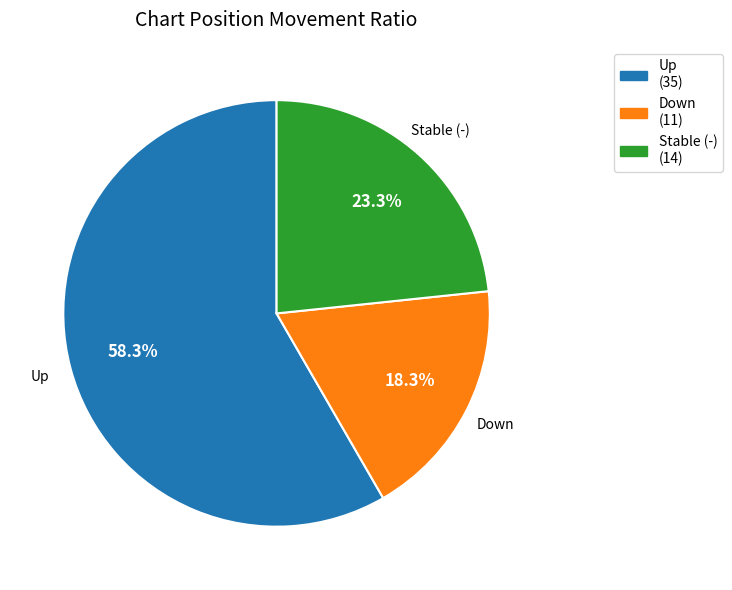

How many segments does this pie chart have?

3